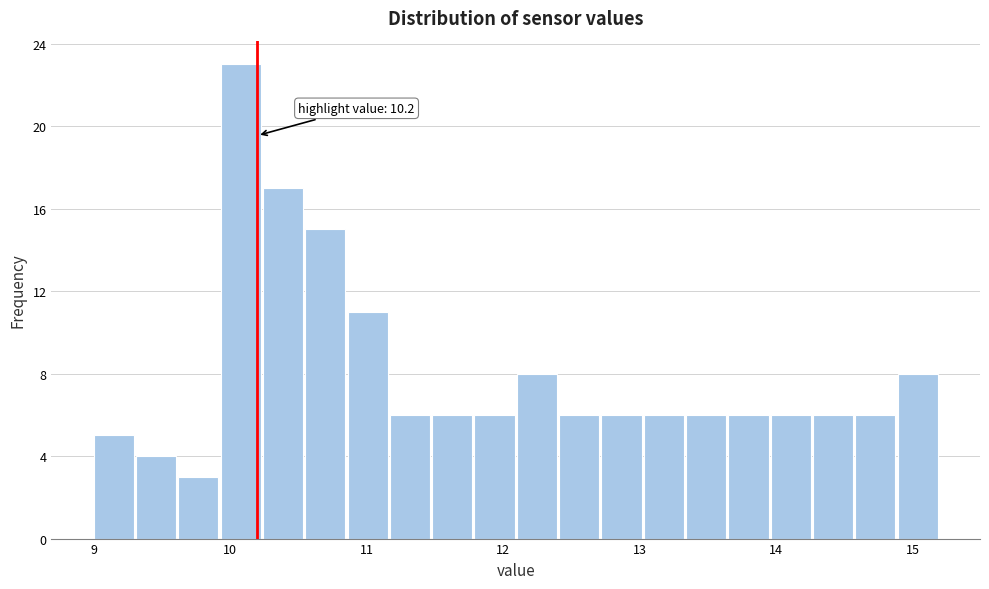

Around what value on the x-axis is the tallest bar? Give the approximate position of its centre, as read against the axis.

10.1